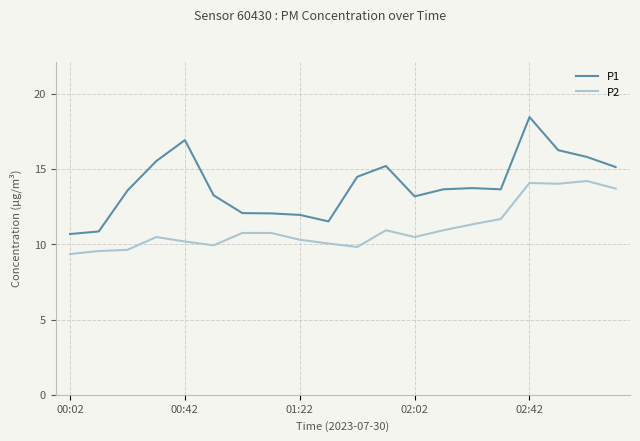

True or false: P1 and P2 intersect in this chart.

False